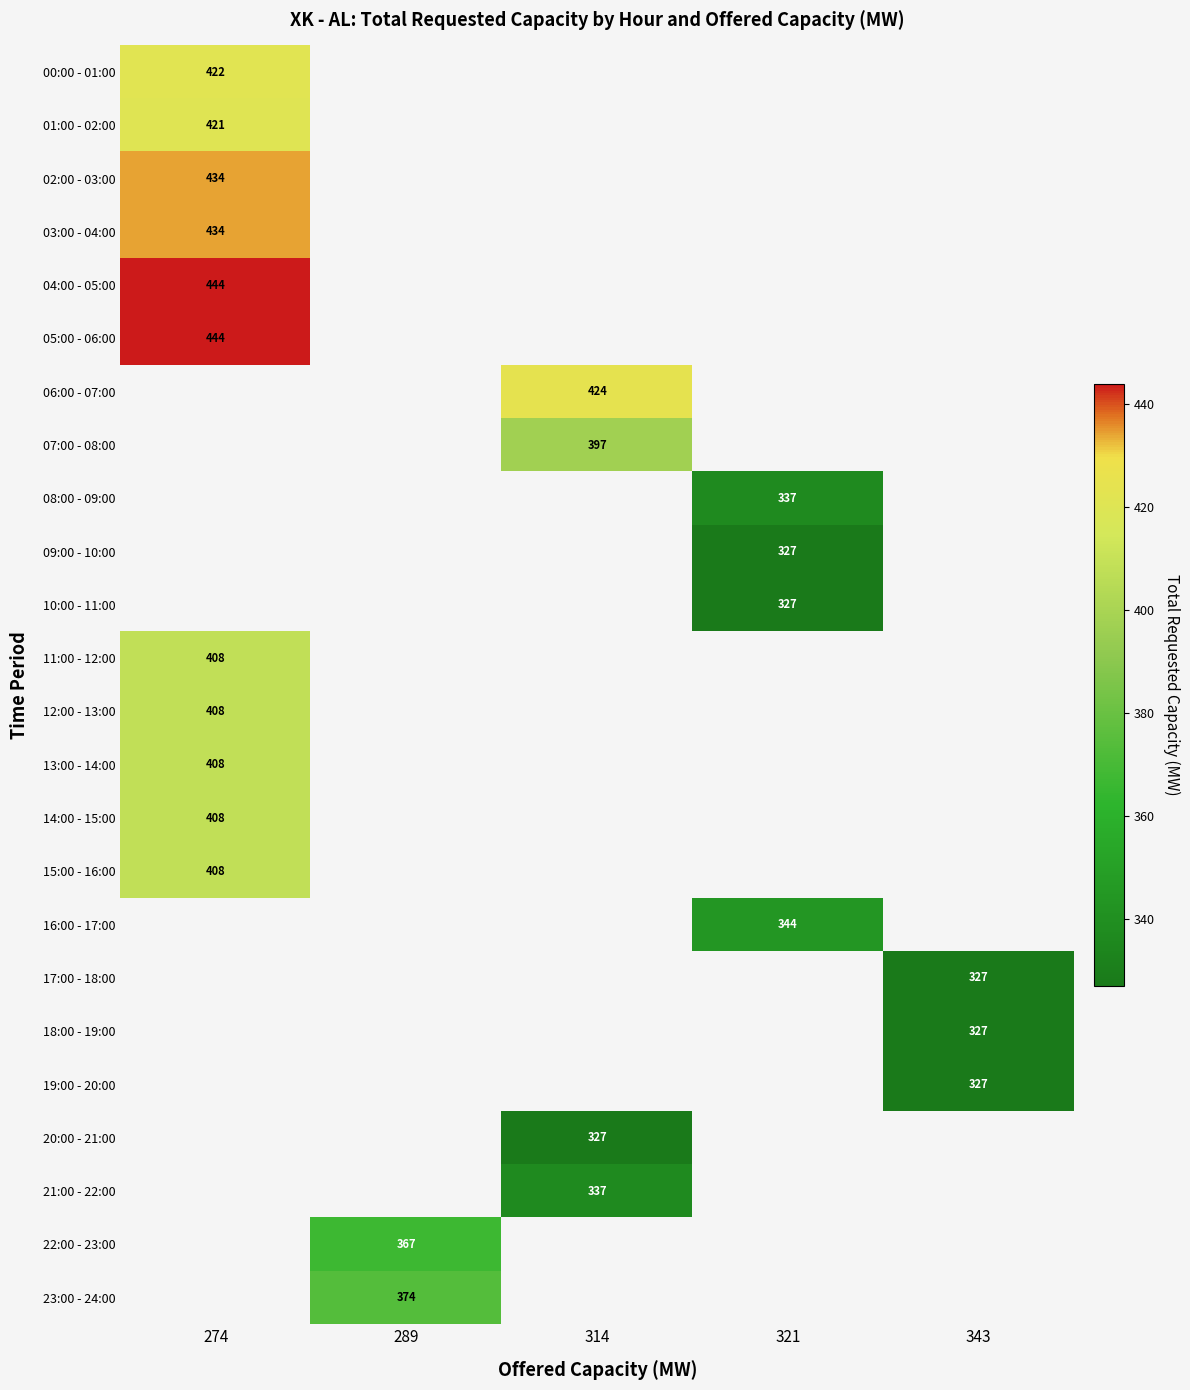

What is the greatest value displayed?

444.0